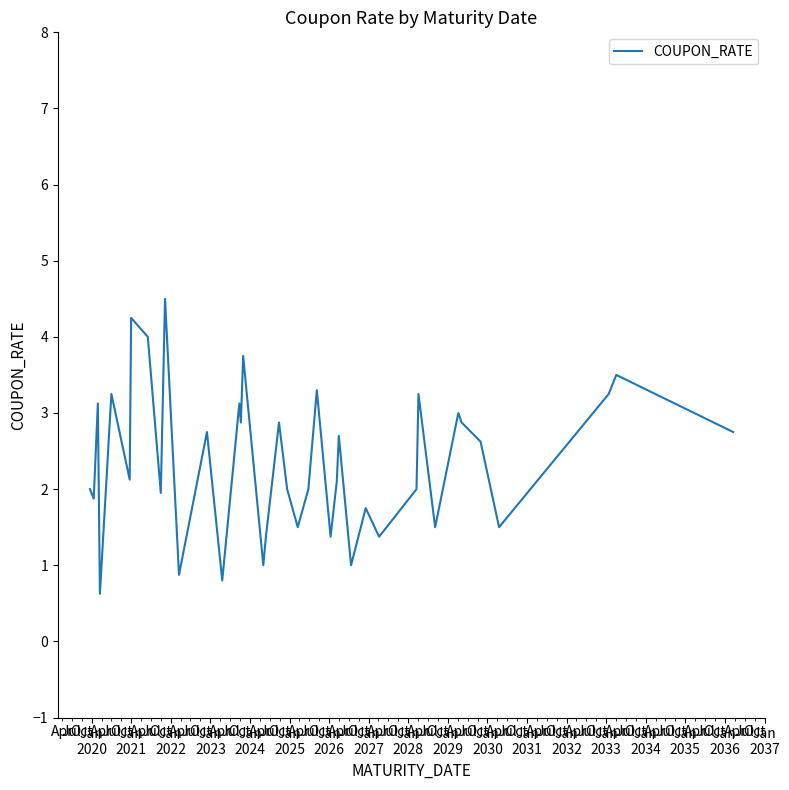

What is the smallest value displayed?

0.6